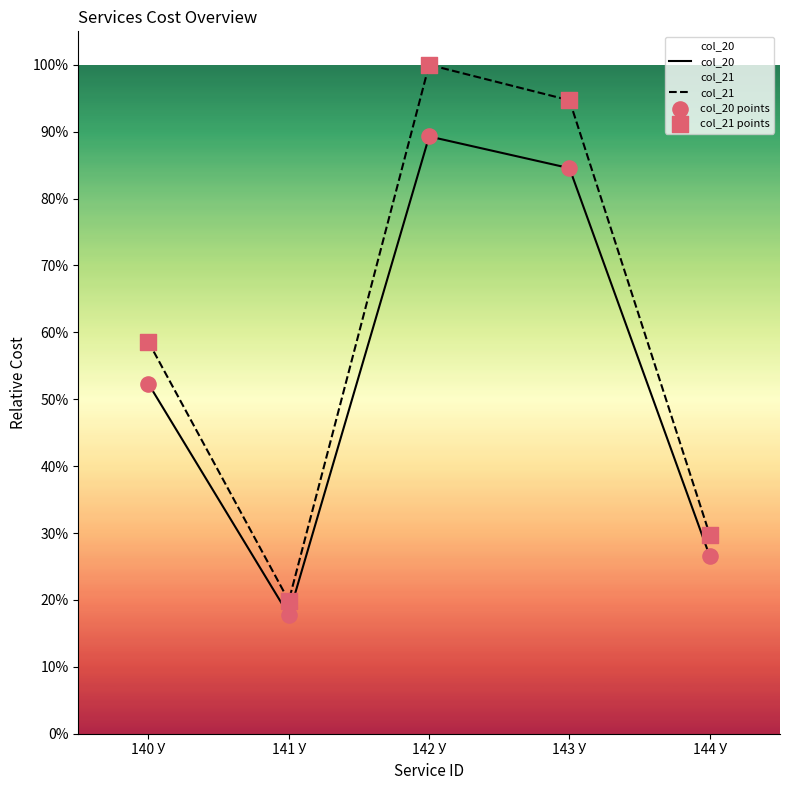

What are all the series names shown in the legend?

col_20, col_21, col_20 points, col_21 points